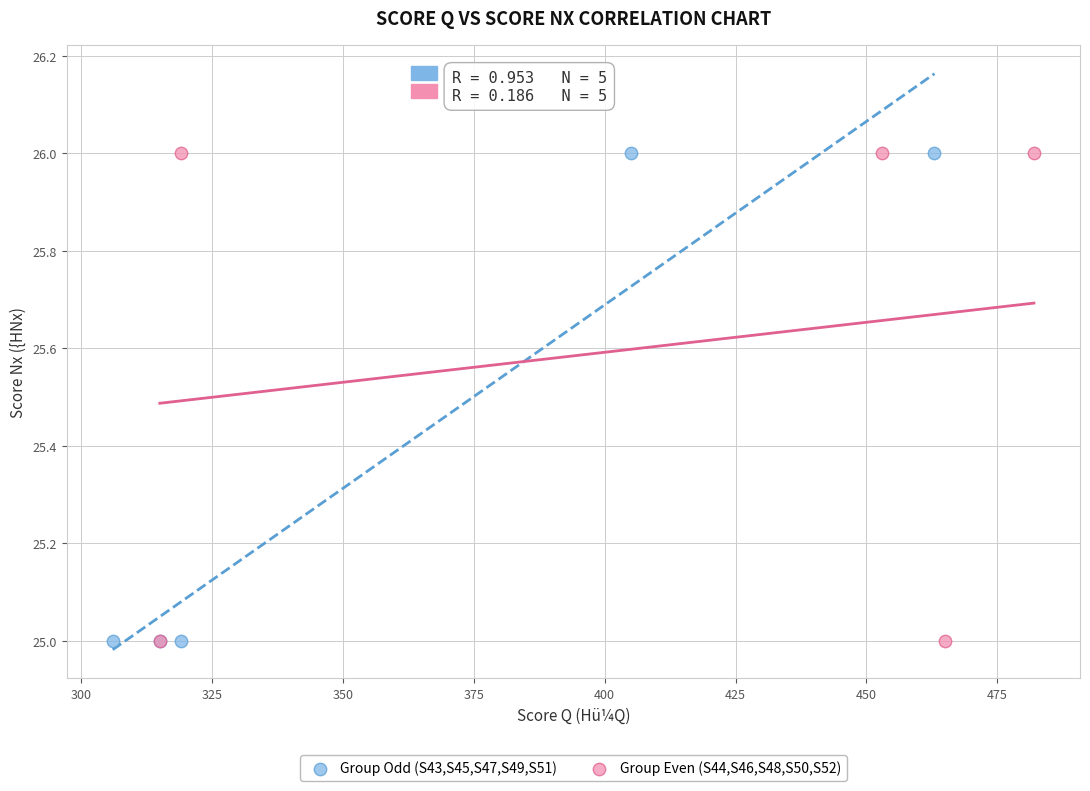

What are all the series names shown in the legend?

Group Odd (S43,S45,S47,S49,S51), Group Even (S44,S46,S48,S50,S52)